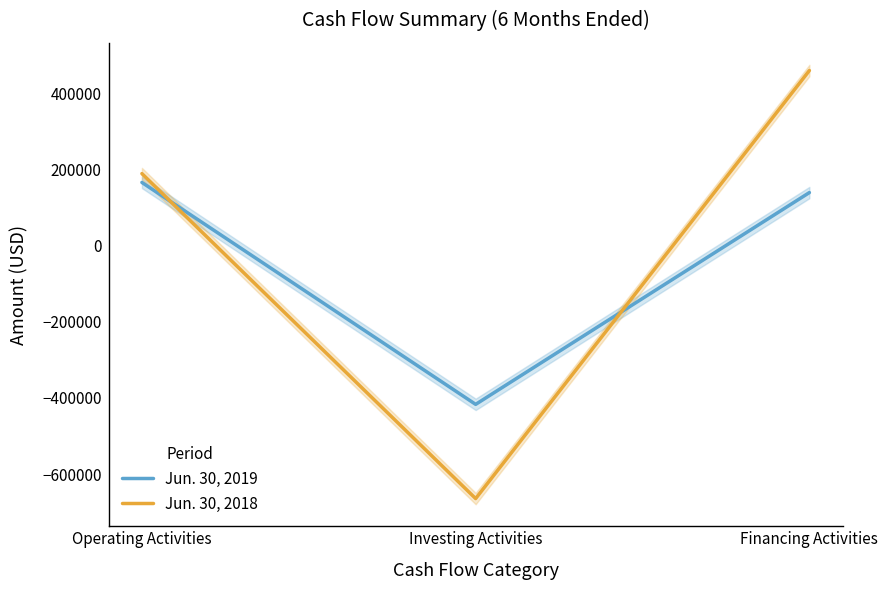

Is it true that Jun. 30, 2018 equals 188843 at Operating Activities?

True